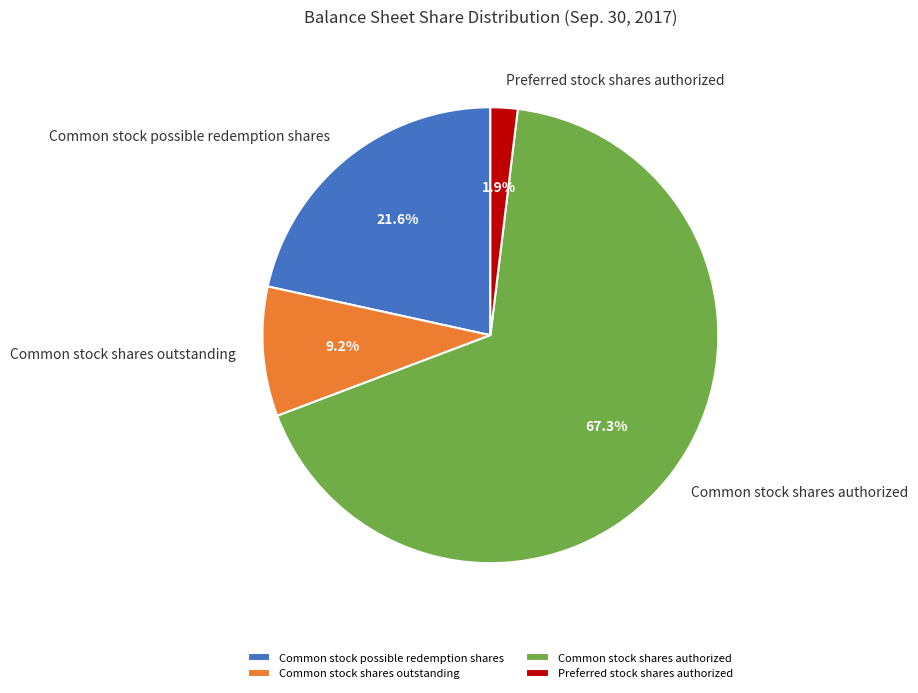

Is it true that Common stock shares authorized is 55% of the pie?

False